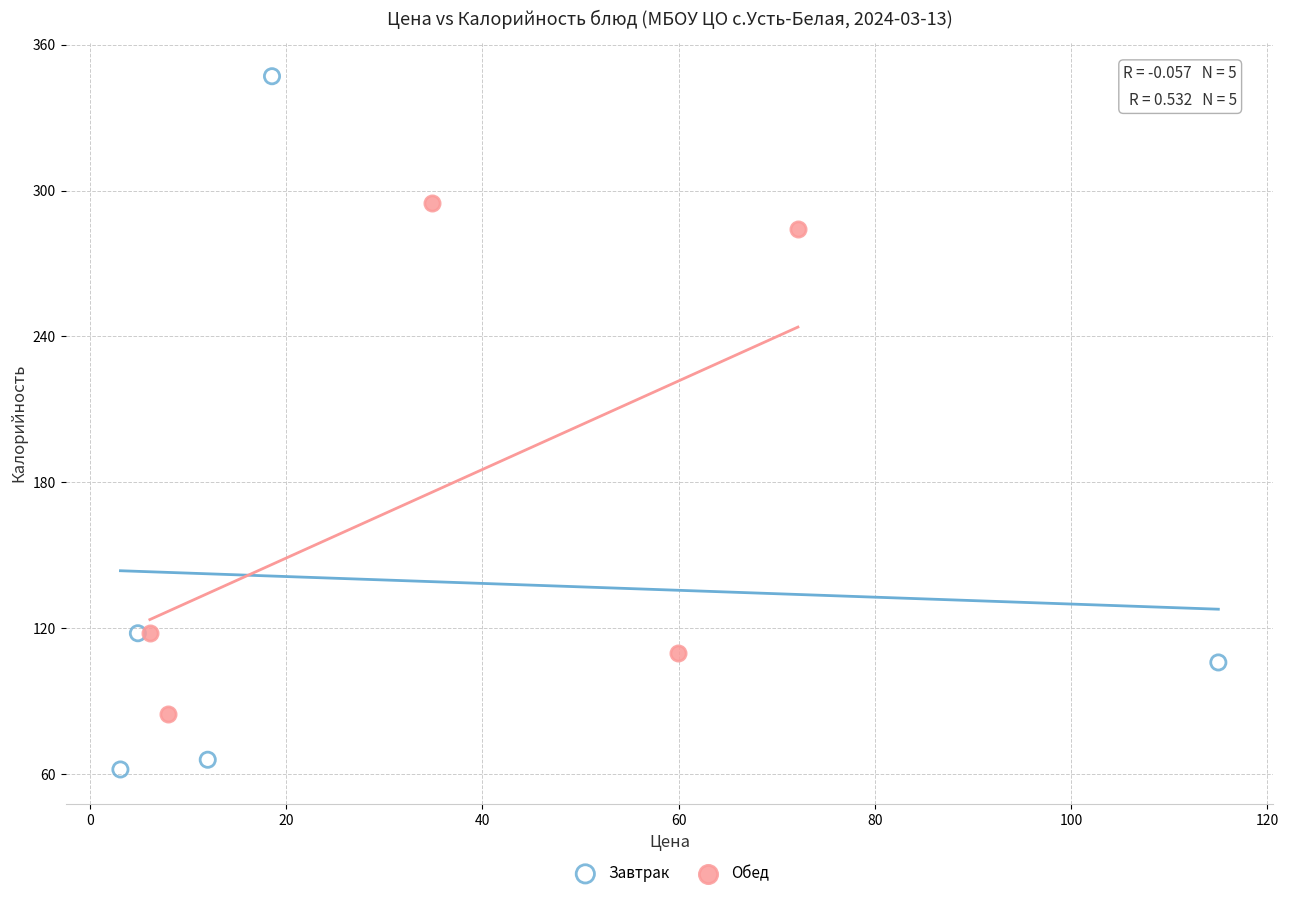

Which series contains the highest Y value?

Завтрак